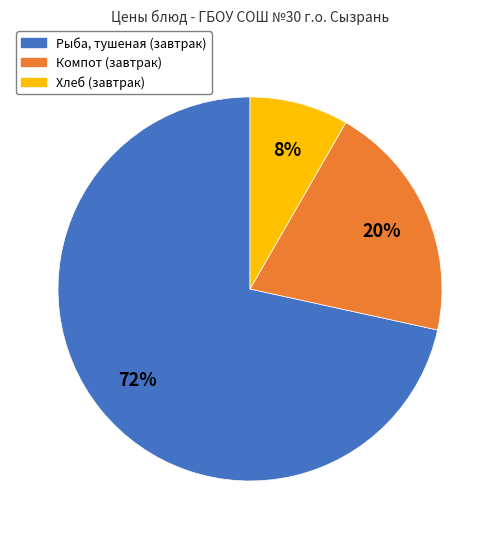

To the nearest percent, what is the difference between the Компот (завтрак) and Хлеб (завтрак) slice percentages?

12%